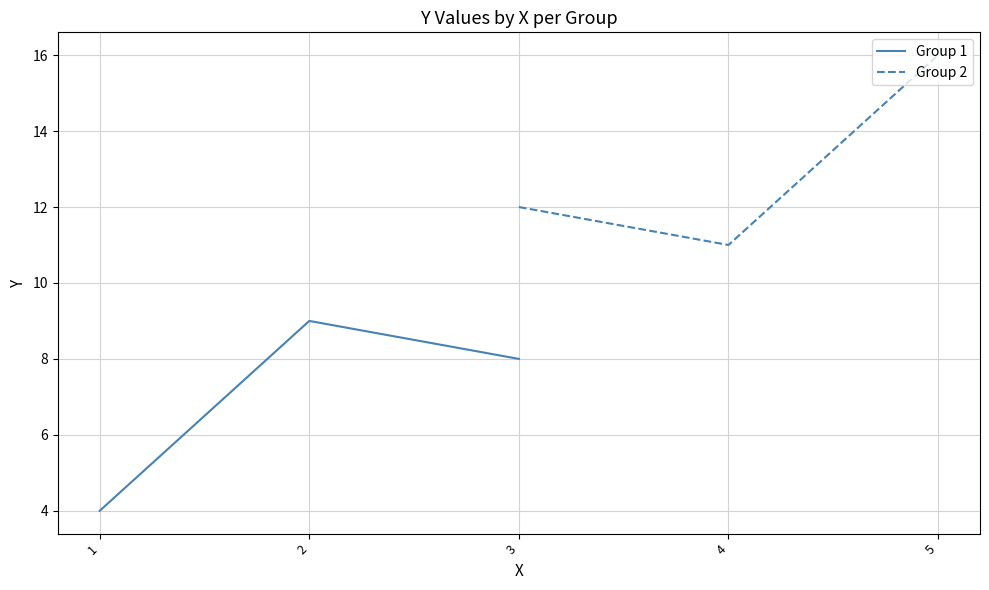

Reading left to right, list all the values displayed in this chart.

Group 1: 4	9	8
Group 2: 12	11	16